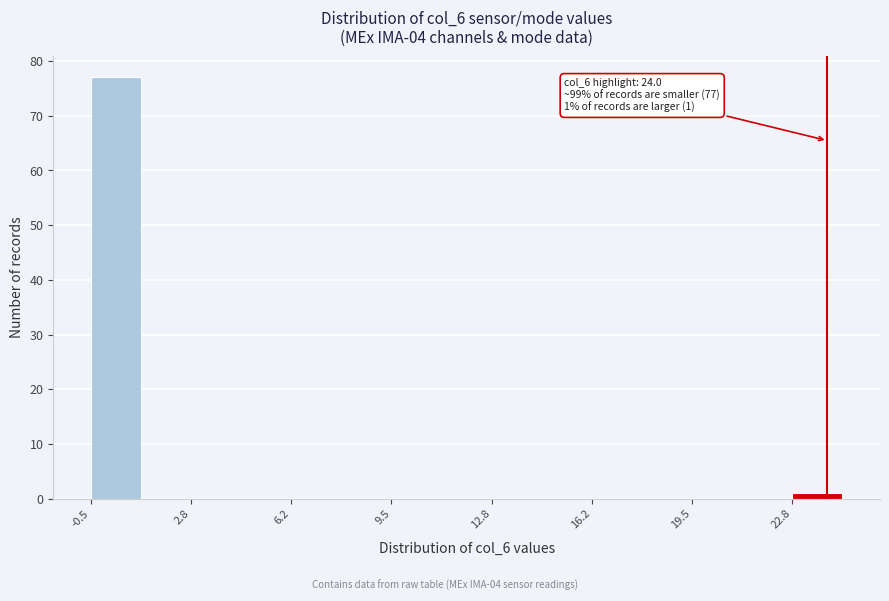

Read against the x-axis, roughly where is the centre of the tallest bar?

0.5